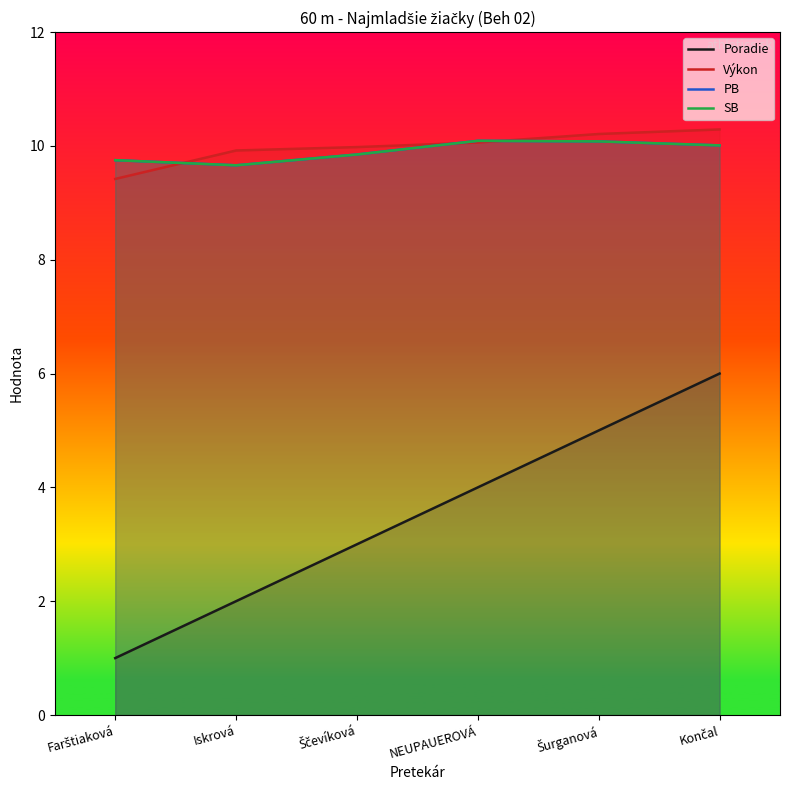

What is the difference between the second highest and minimum values in the Výkon series?

0.8